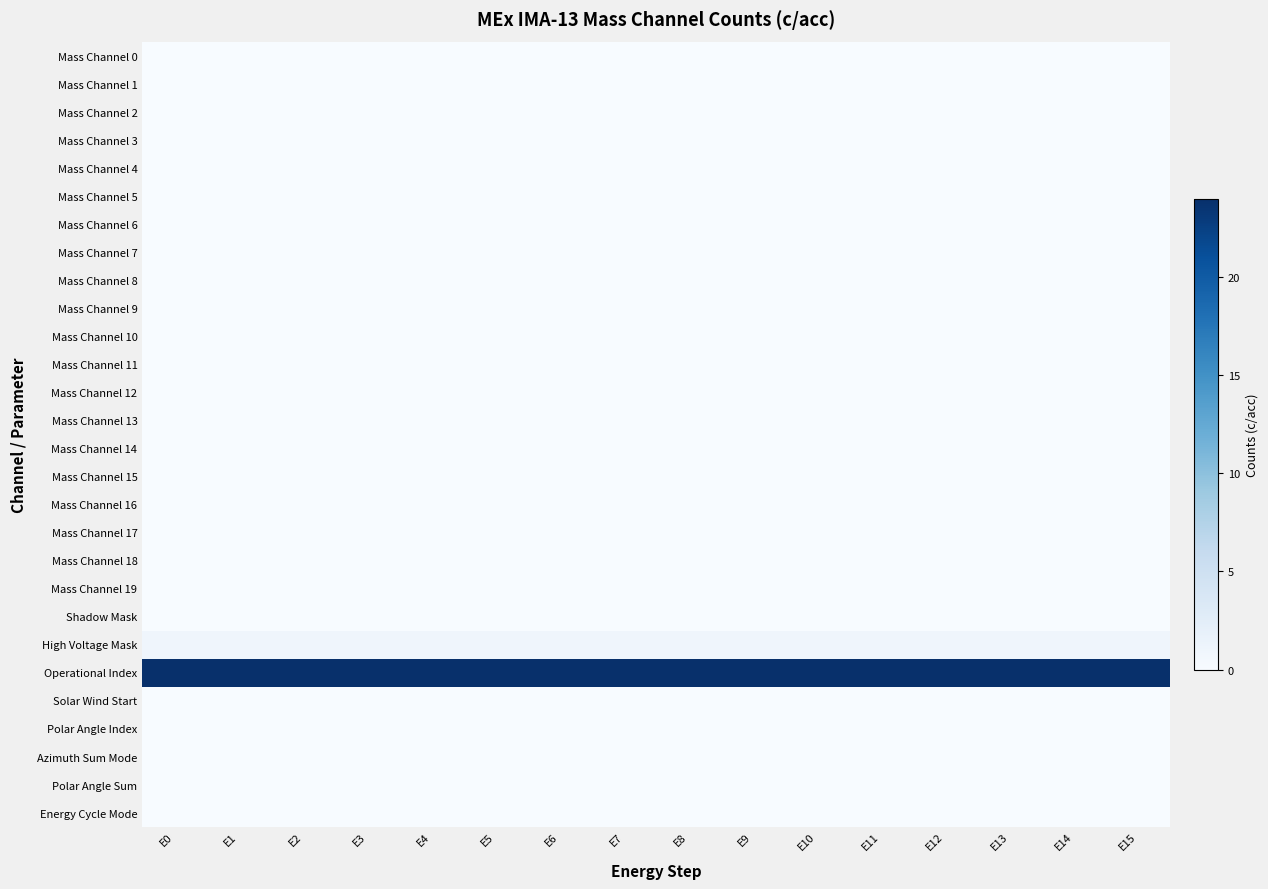

What is the total value across all series at E14?

25